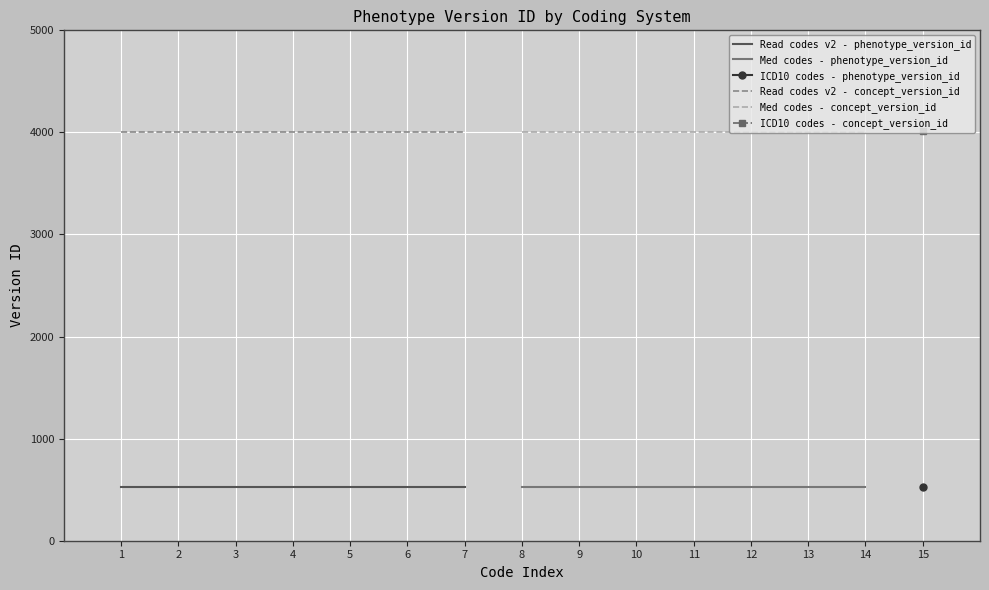

What is the value of the Read codes v2 - concept_version_id point at the 7th from the left?

4005